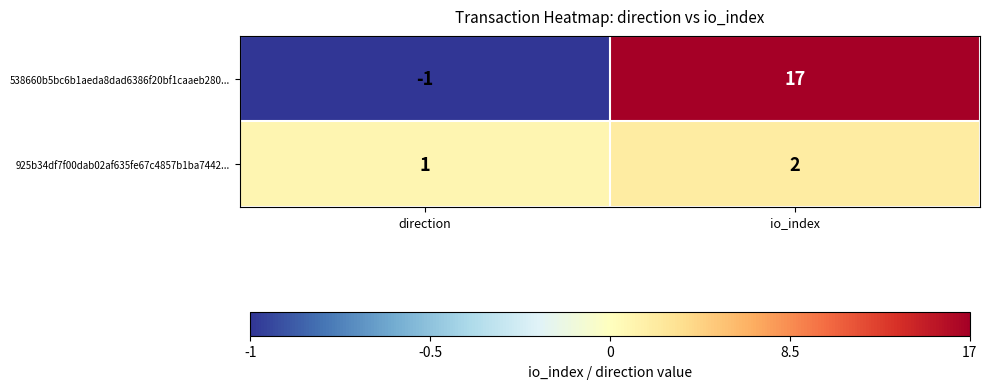

What is the spread (max minus min) of values at direction?

2